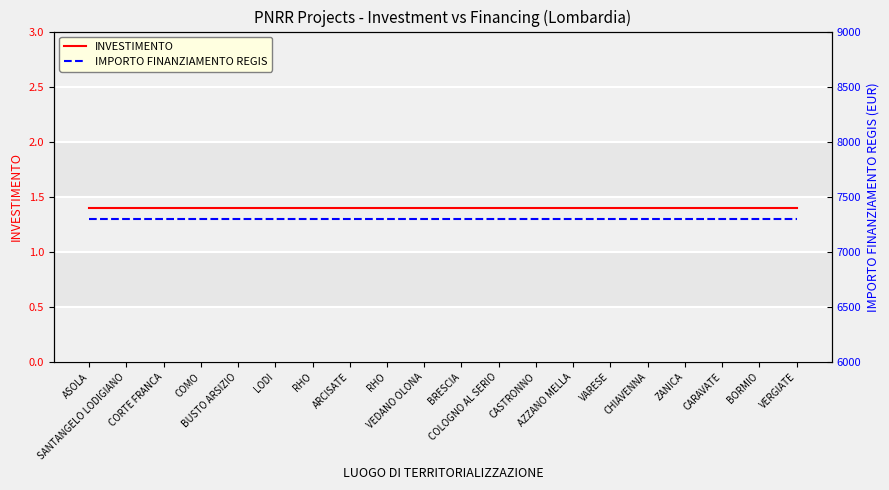

What are all the series names shown in the legend?

INVESTIMENTO, IMPORTO FINANZIAMENTO REGIS